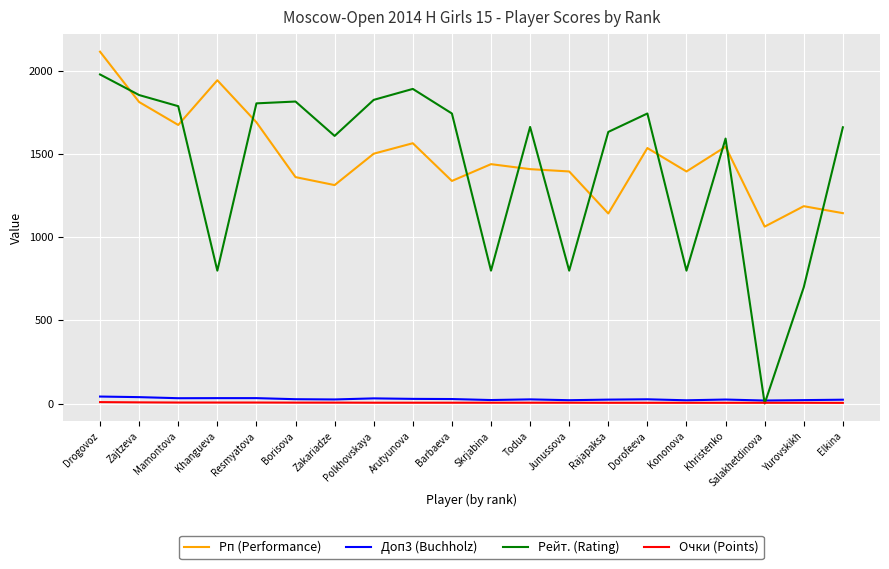

At which category is the sum across all series the highest?

Drogovoz